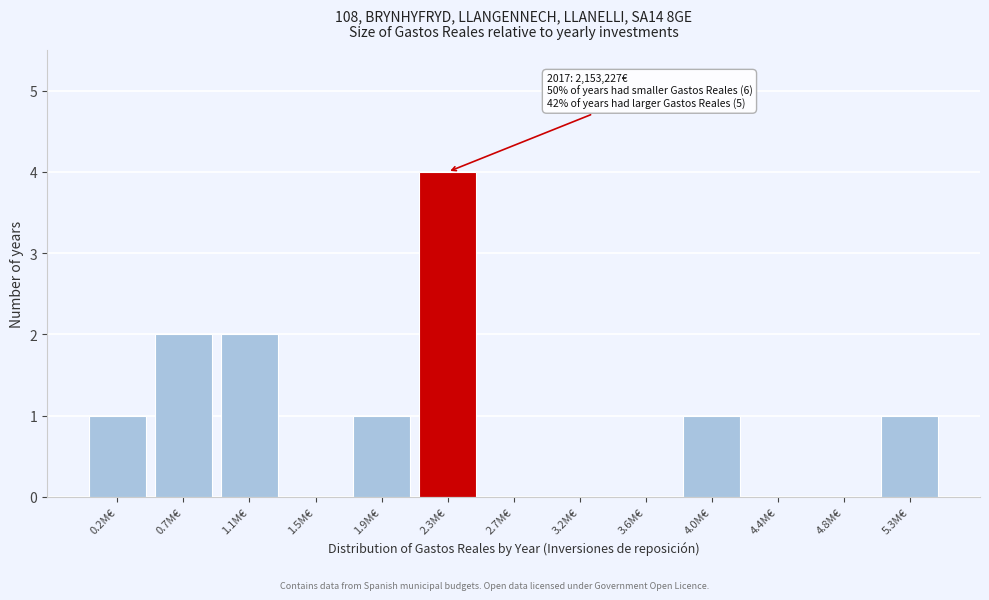

Reading left to right, extract all data points from this chart.

0.2M€=1	0.7M€=2	1.1M€=2	1.5M€=0	1.9M€=1	2.3M€=4	2.7M€=0	3.2M€=0	3.6M€=0	4.0M€=1	4.4M€=0	4.8M€=0	5.3M€=1